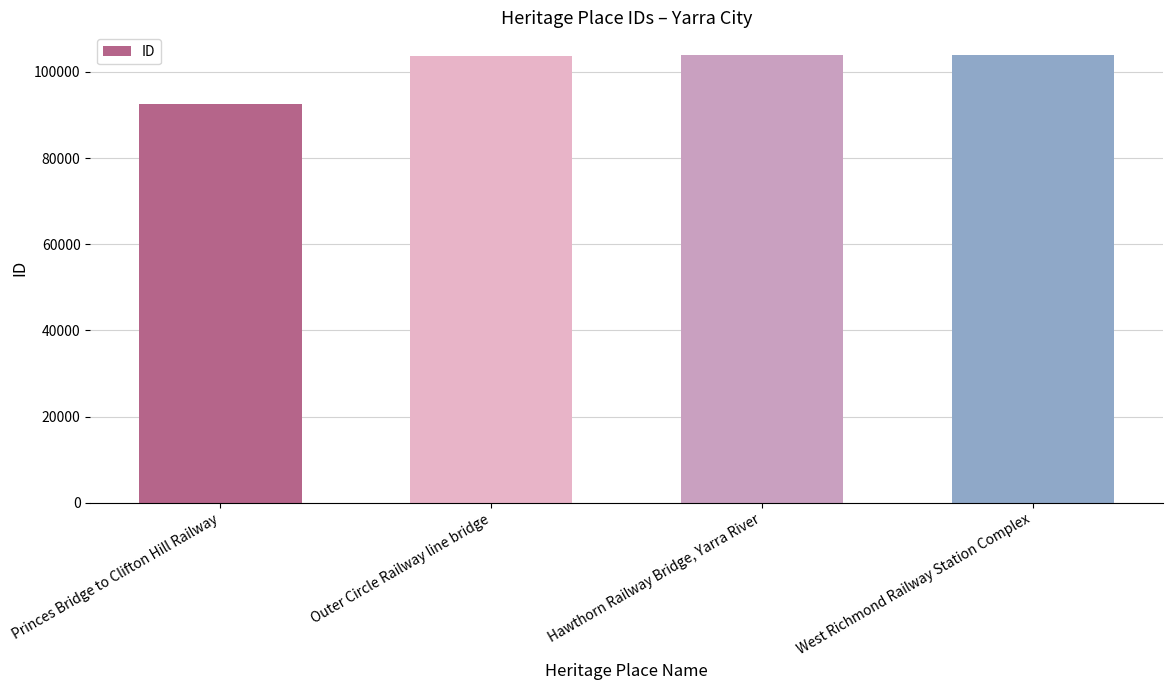

What is the difference between the maximum and minimum values?

11389